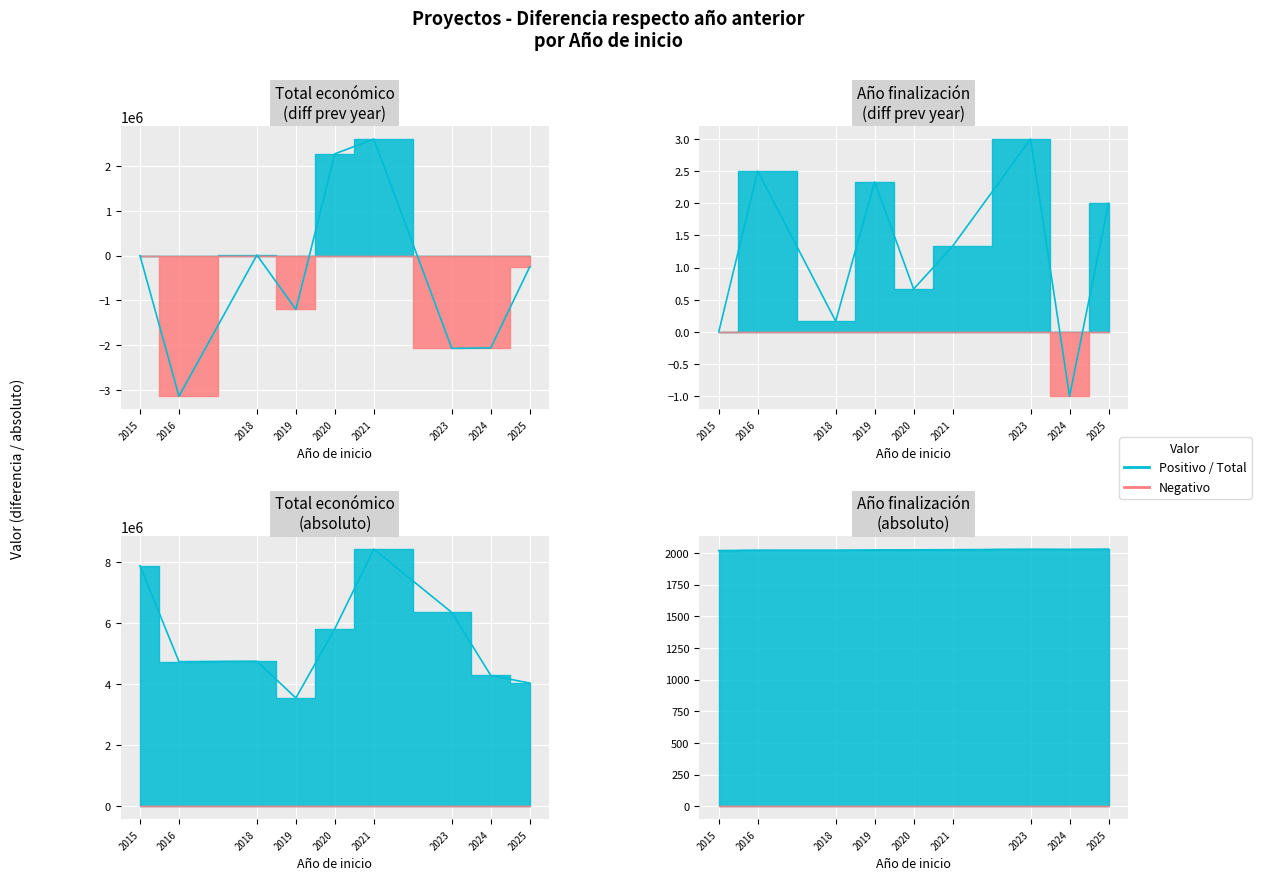

Rank the categories by value from lowest to highest.

2015, 2016, 2018, 2019, 2020, 2021, 2024, 2023, 2025